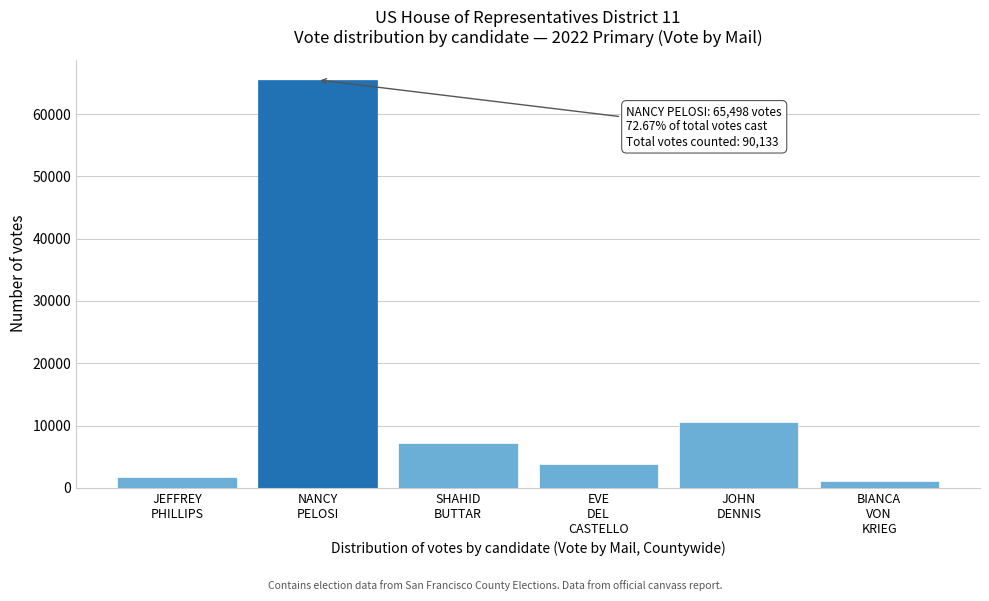

Reading left to right, list all the values displayed in this chart.

1729	65498	7266	3899	10567	1174